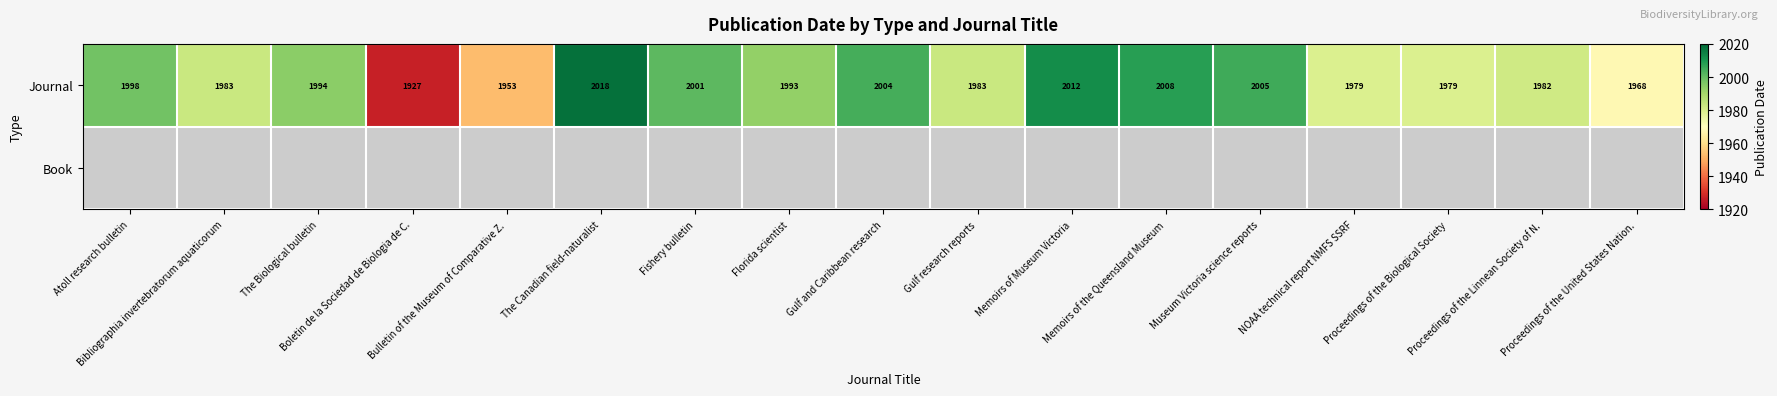

What is the difference between the maximum and minimum values in the Journal series?

91